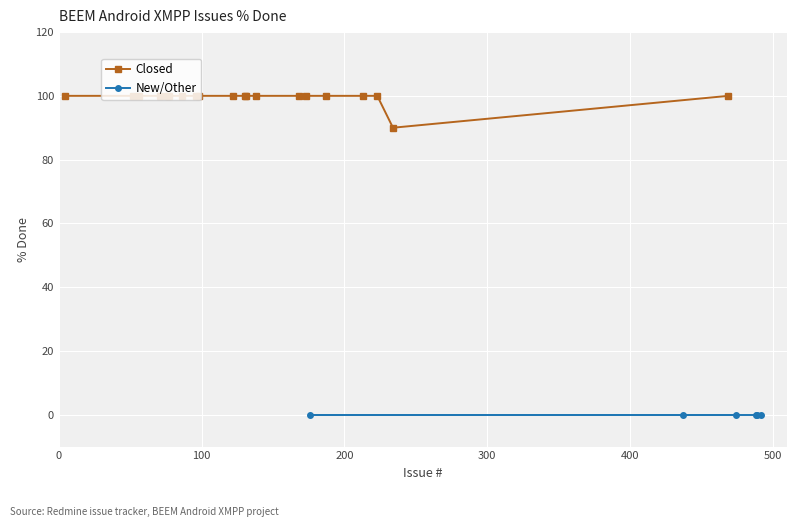

What is the value of the Closed point at the 12th from the left?

100